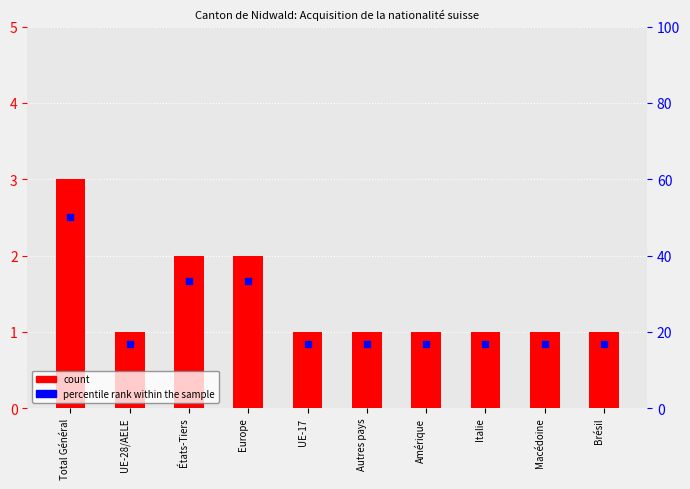

Which series reaches the minimum Y coordinate?

count